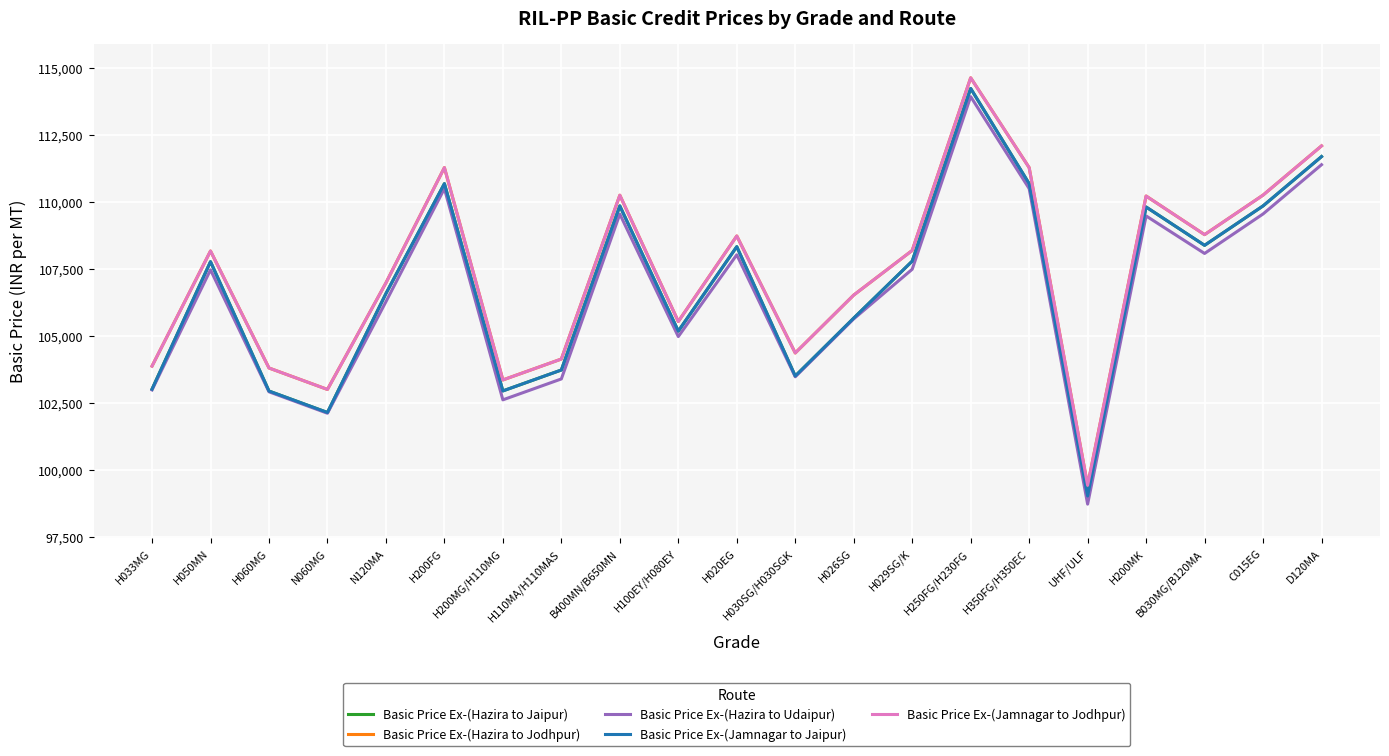

Is the value of Basic Price Ex-(Jamnagar to Jodhpur) at H250FG/H230FG greater than the value of Basic Price Ex-(Hazira to Udaipur) at H200MG/H110MG?

Yes